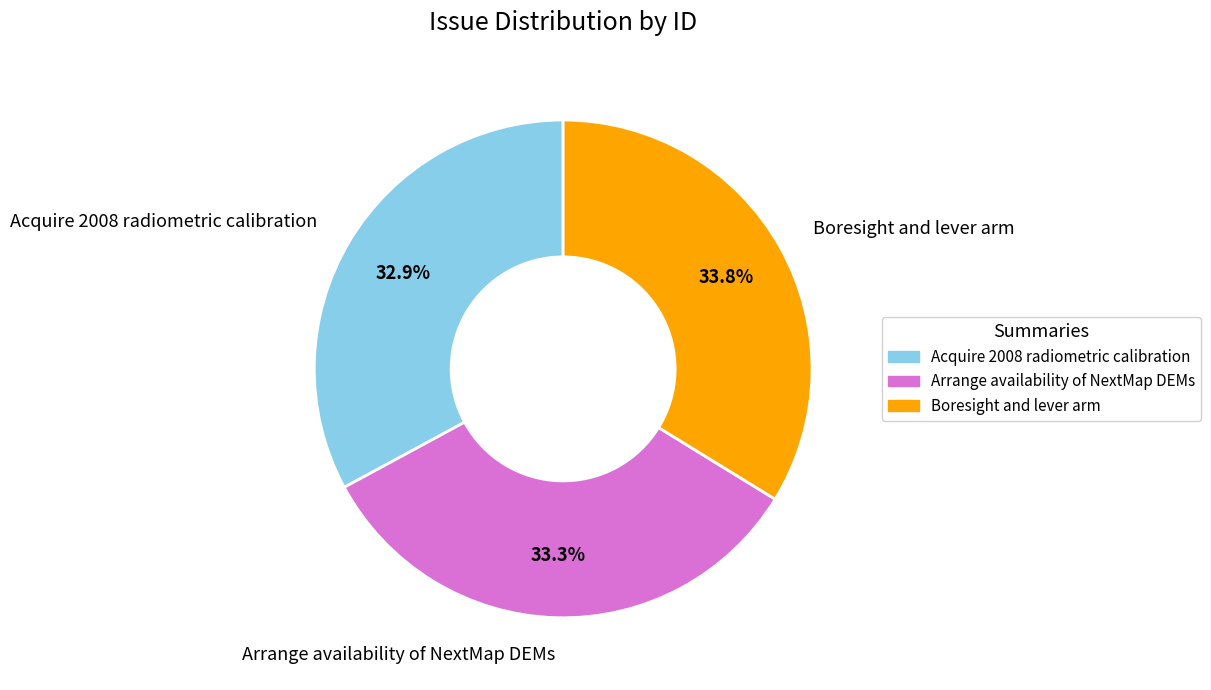

Combined, what portion of the pie is Acquire 2008 radiometric calibration and Boresight and lever arm?

66.7%